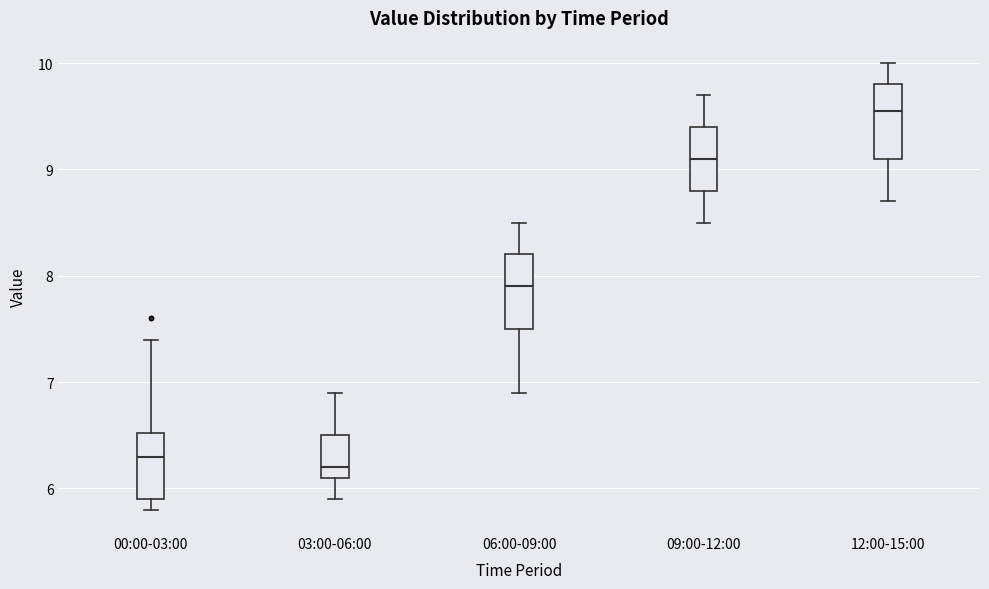

Where does the lower whisker of the box for 03:00-06:00 end on the y-axis? The values are not printed on the chart, so give them approximately, as read against the axis.

5.9